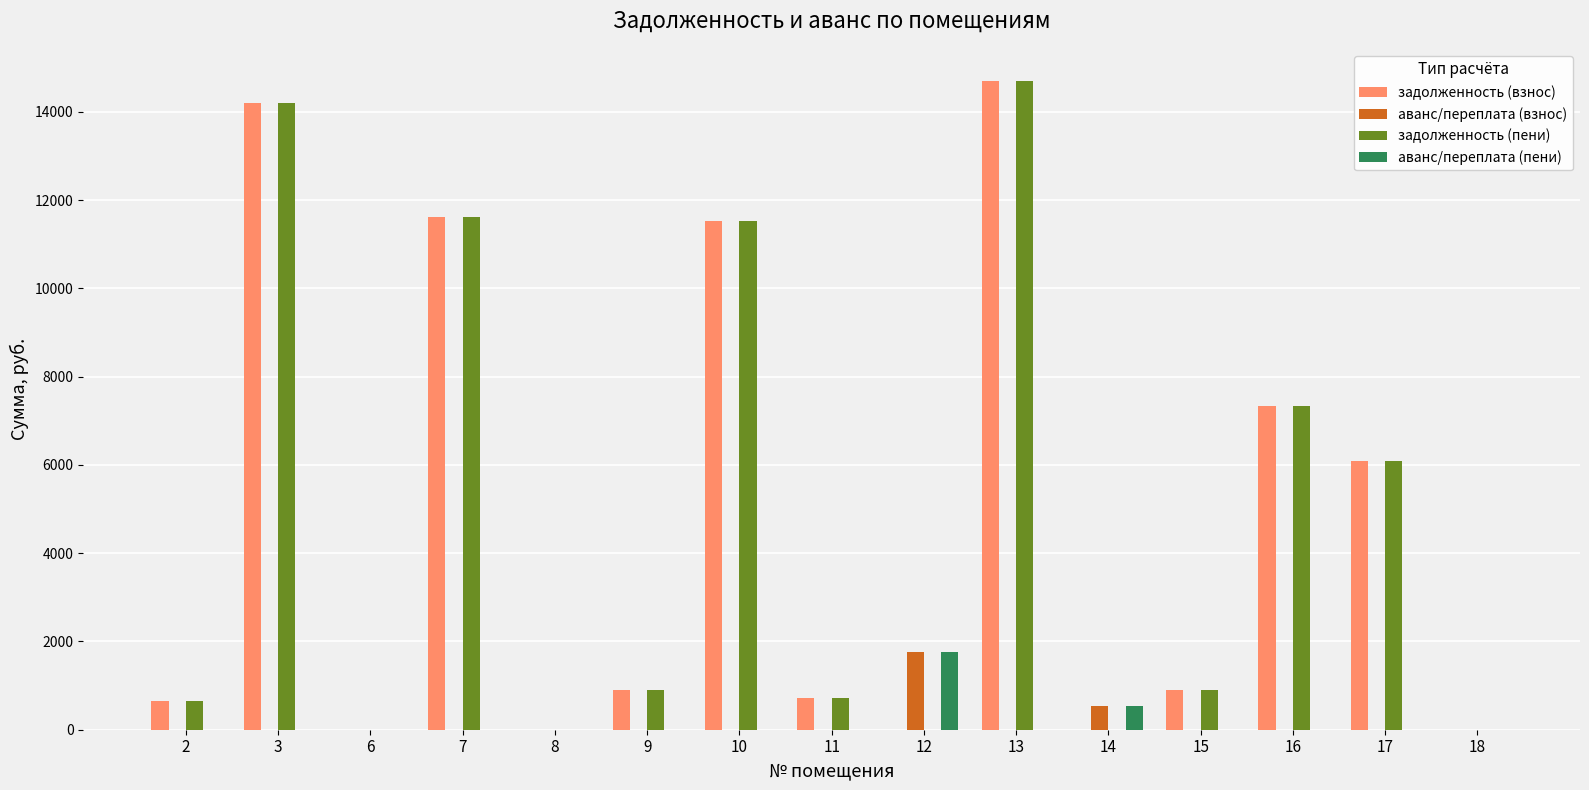

What is the sum of the задолженность (взнос) values at 15 and 8?

893.9